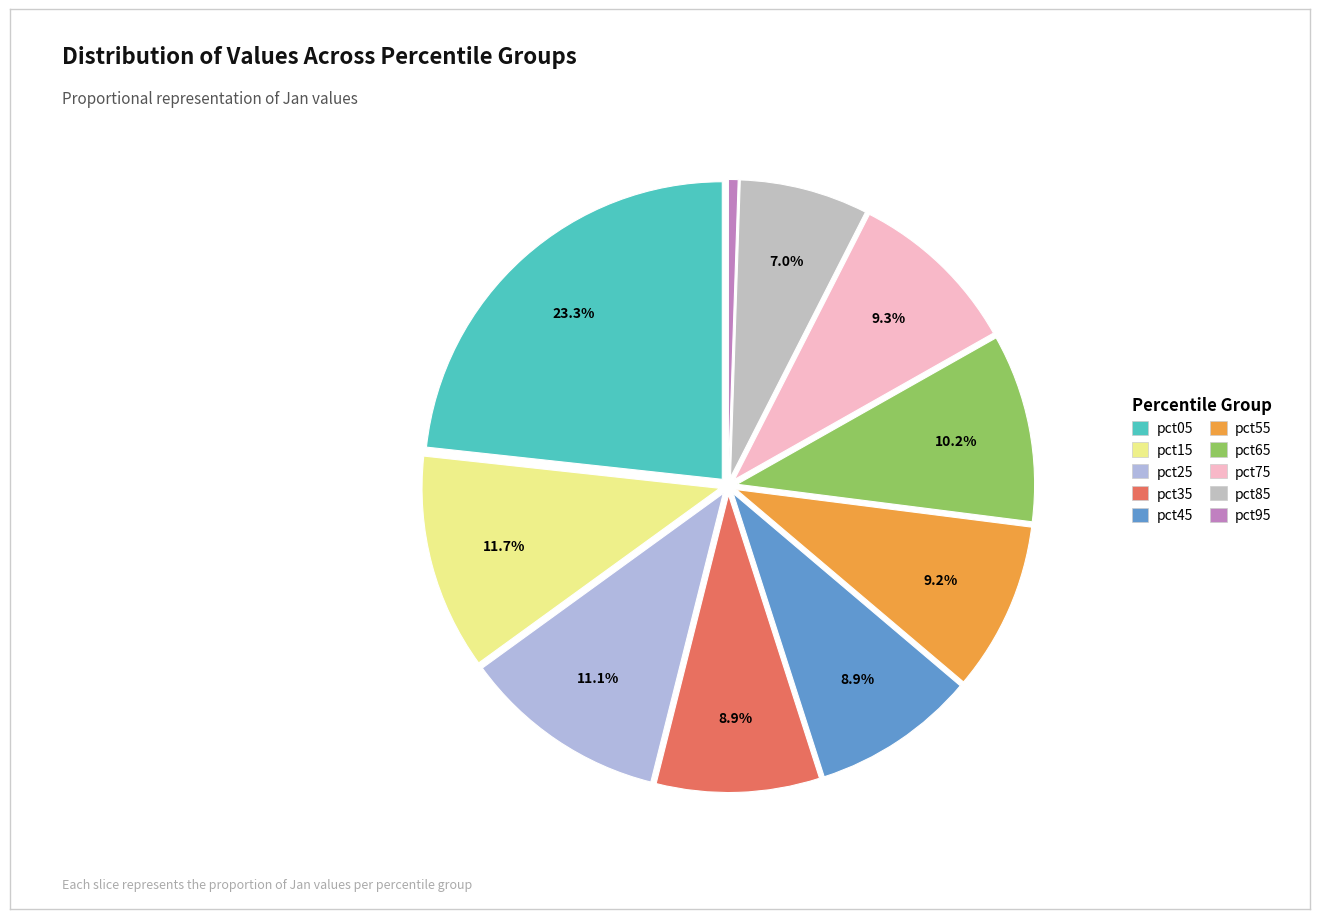

The pct85 slice represents 7% of the pie. True or false?

True